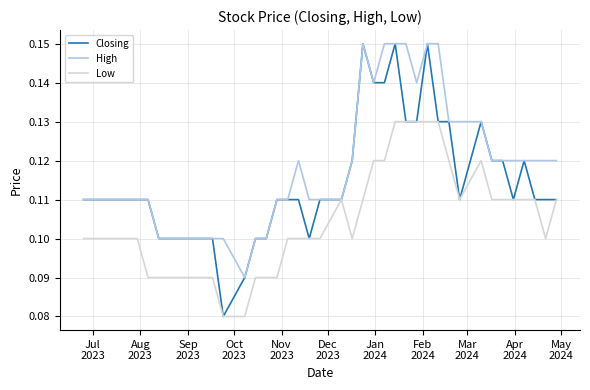

Which series has the largest total across all categories?

High